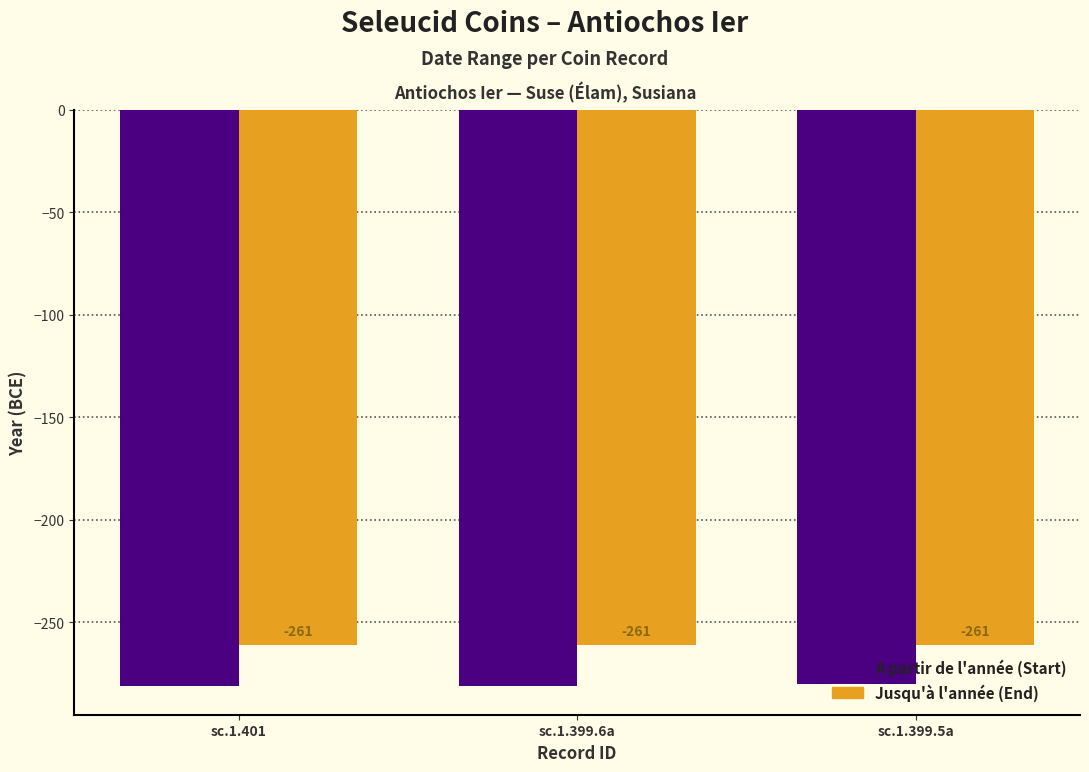

What is the difference between the highest and lowest values at sc.1.399.5a?

19